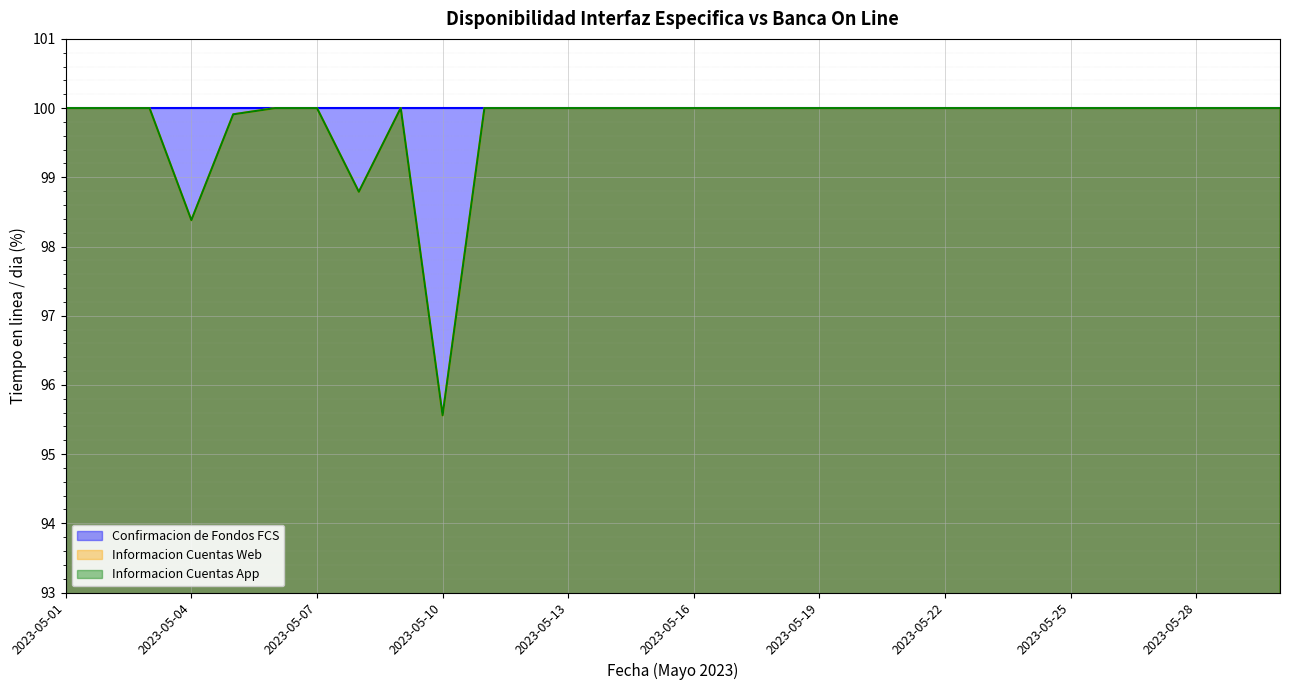

How many categories are shown in the chart?

30